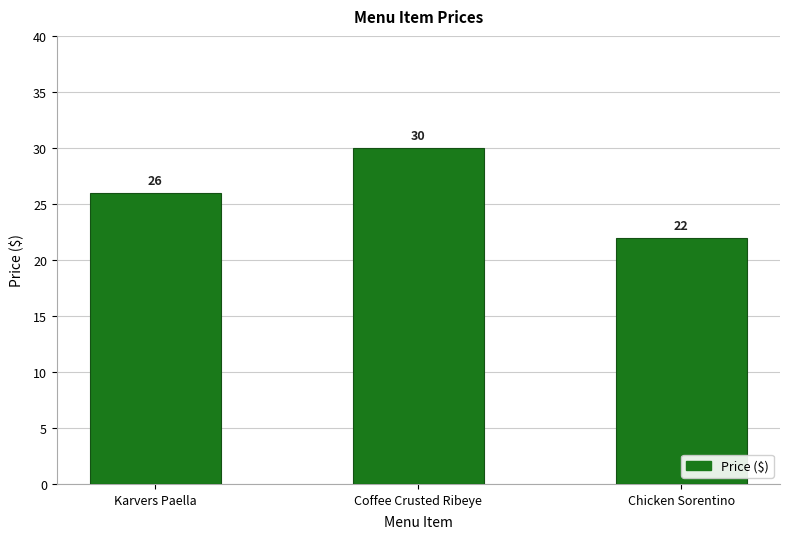

What is the value of the 1st bar from the left?

26